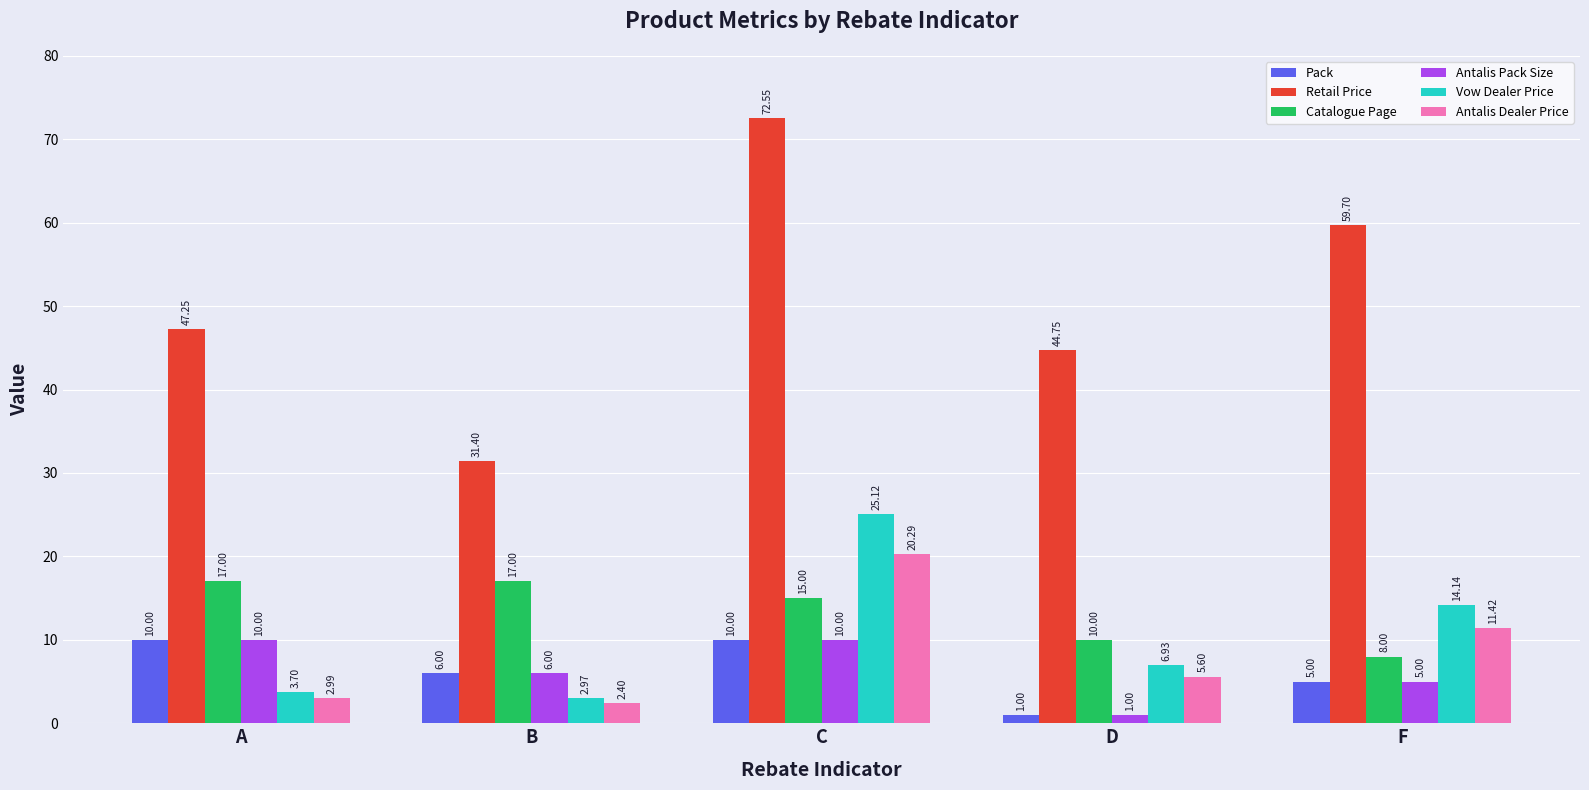

At which category is the sum across all series the highest?

C